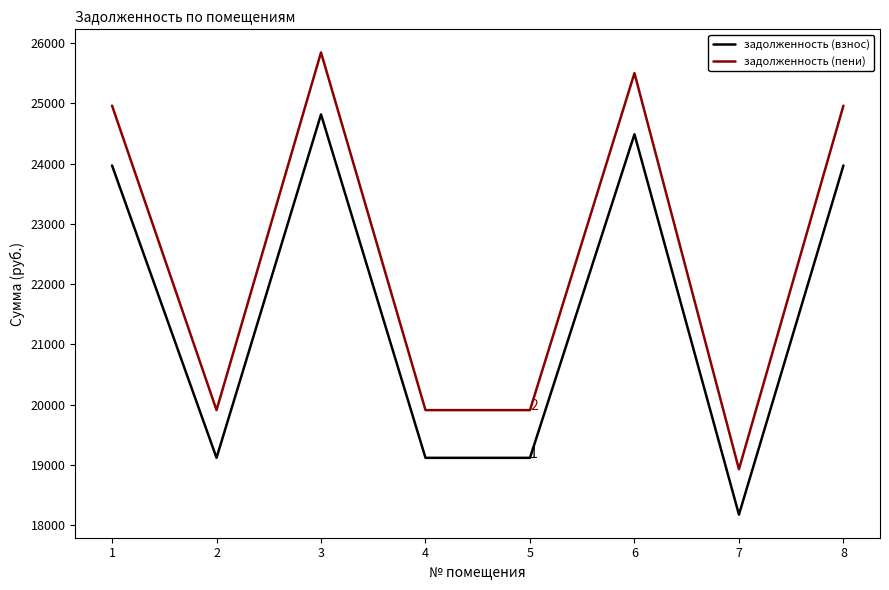

What is the difference between the highest and lowest values at 5?

791.7